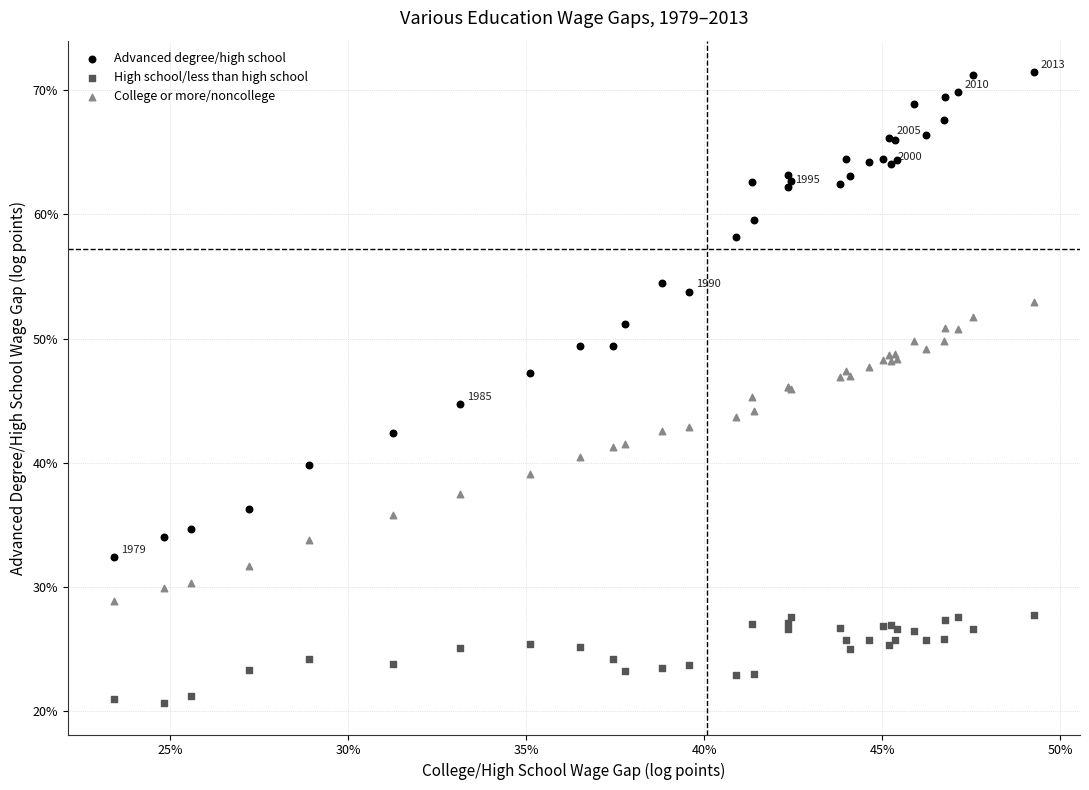

Which series has the largest Y range (max minus min)?

Advanced degree/high school